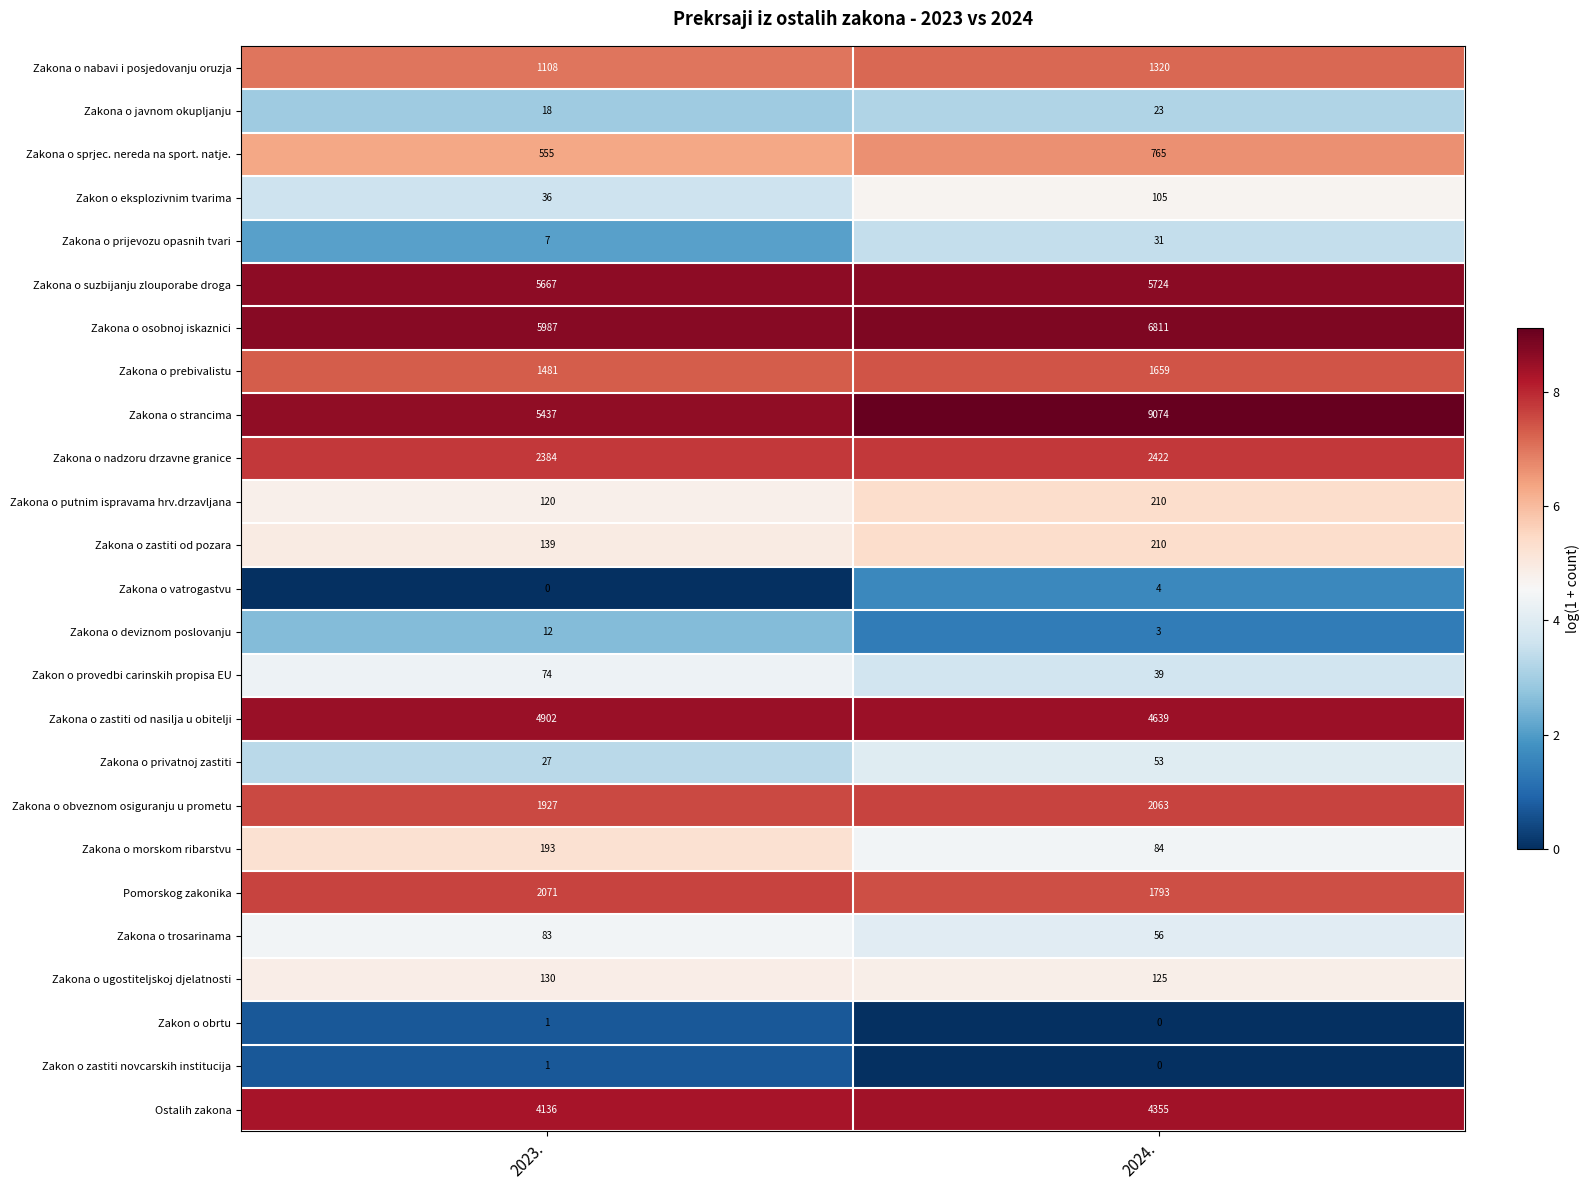

At which category does the chart reach its peak across all series?

2024.